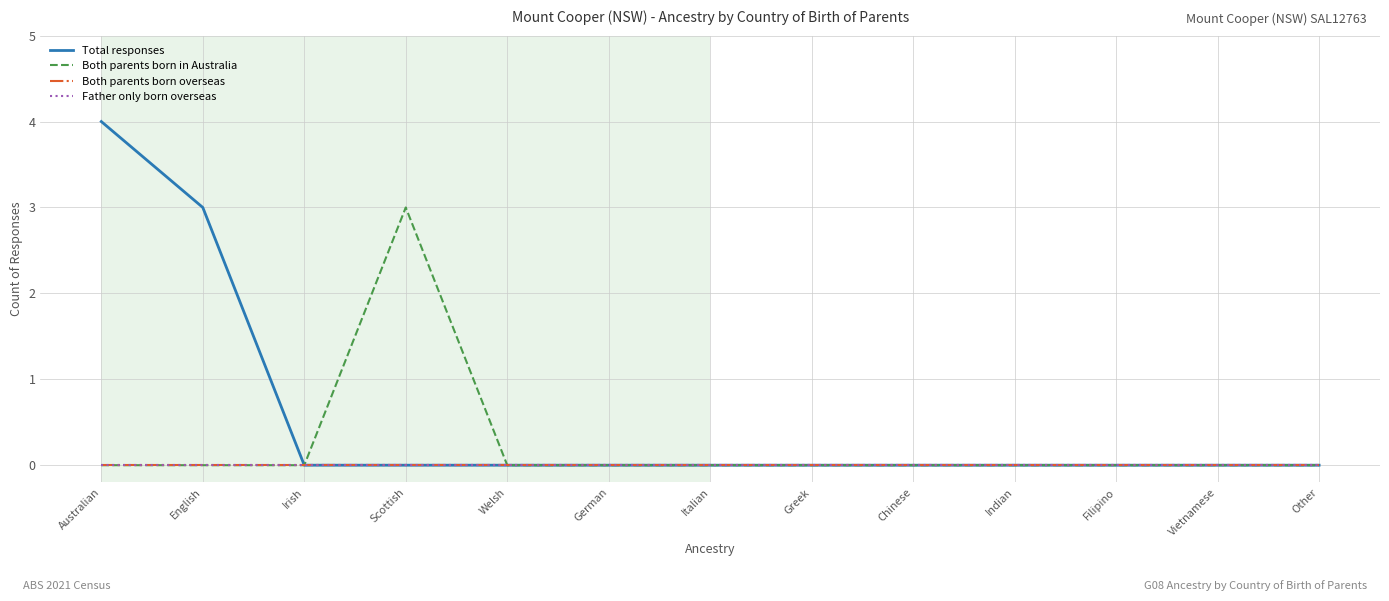

What is the difference between the maximum and minimum values in the Total responses series?

4